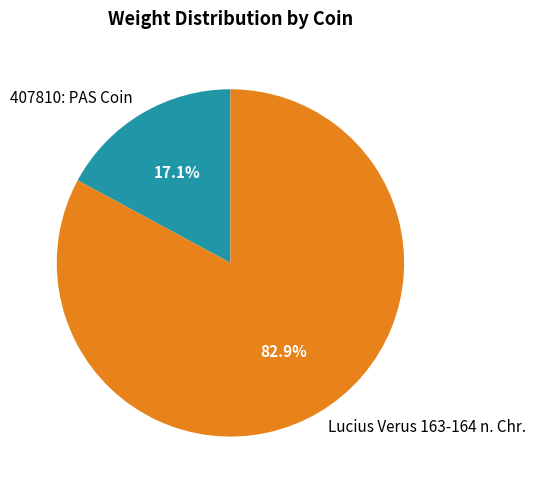

Rank the categories by value from lowest to highest.

407810: PAS Coin, Lucius Verus 163-164 n. Chr.